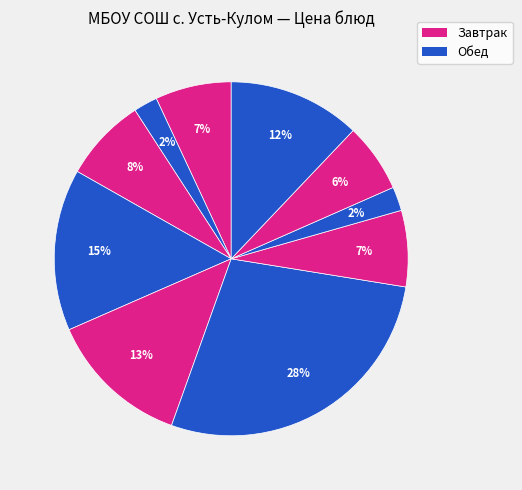

Count the number of slices in the pie.

10